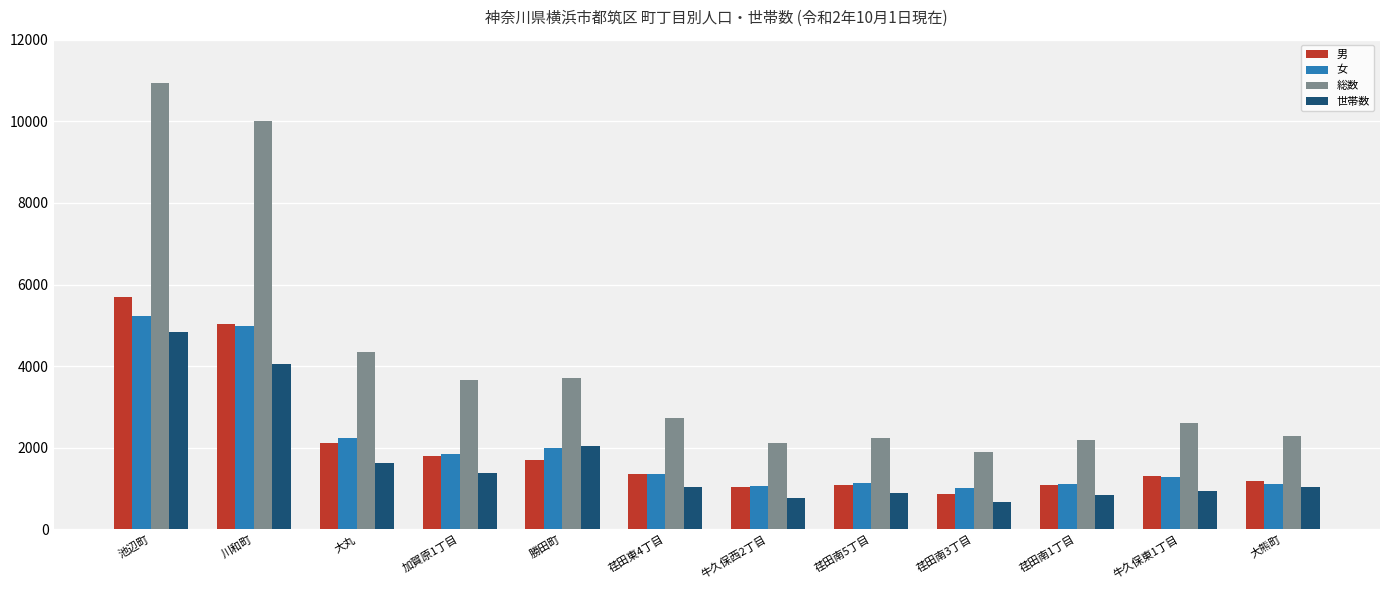

What position from the left is 荏田南1丁目?

10